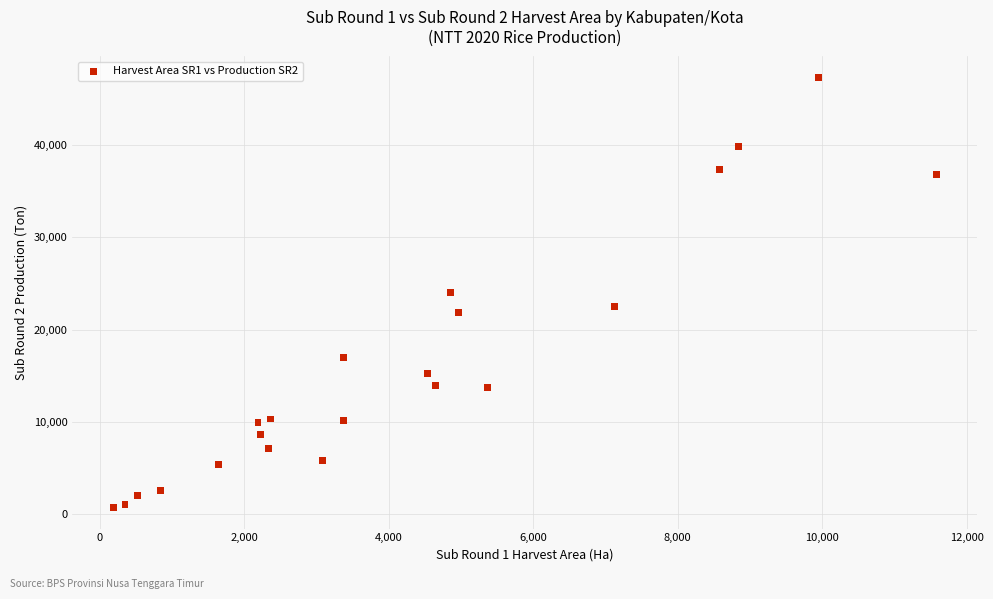

What is the range of Y values (max minus min)?

46450.2